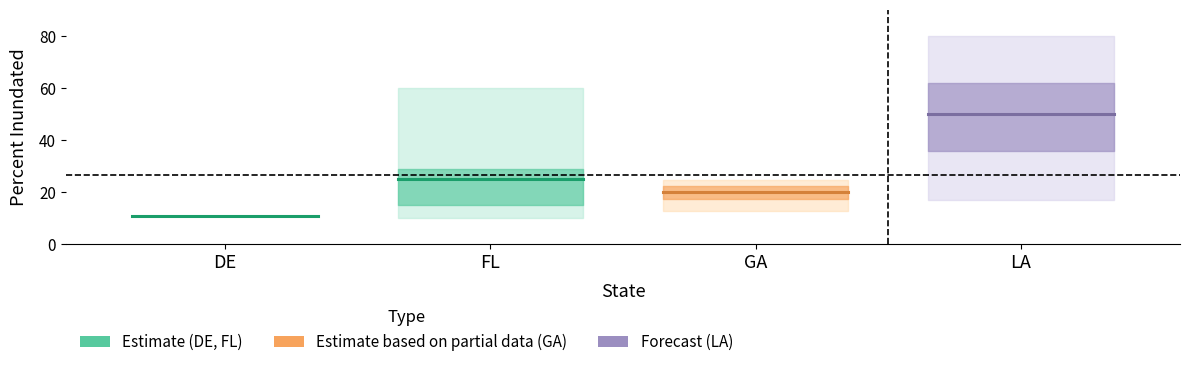

What is the label of the 1st point from the left?

DE